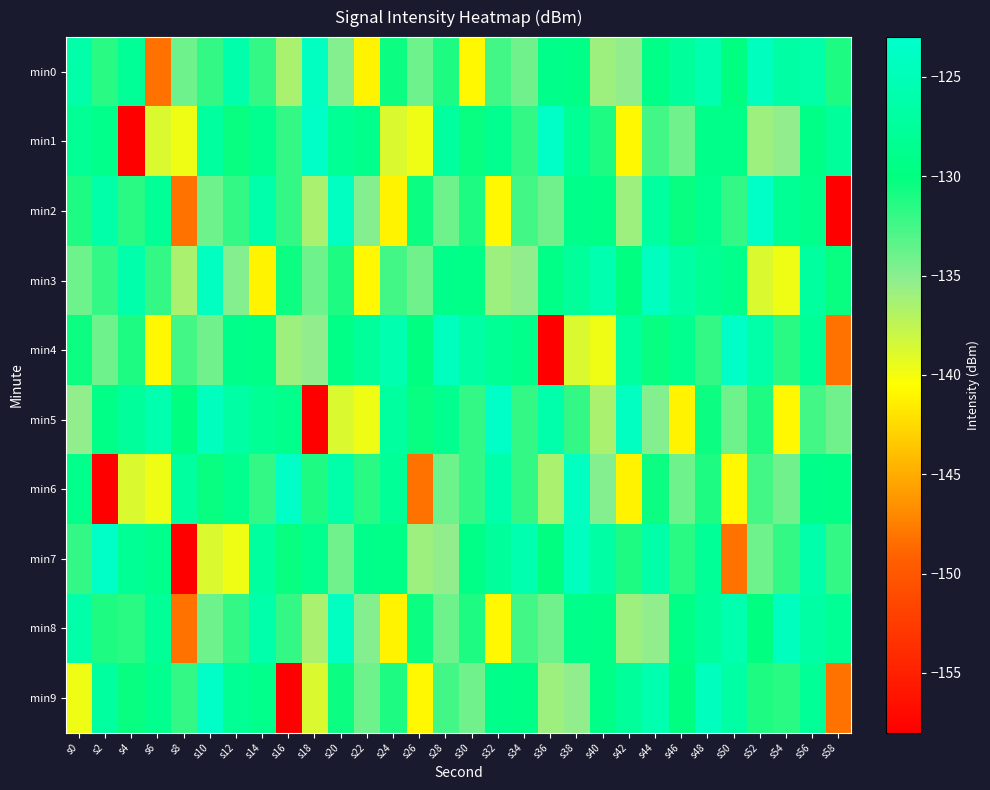

Which category has the lowest value across all series?

s4